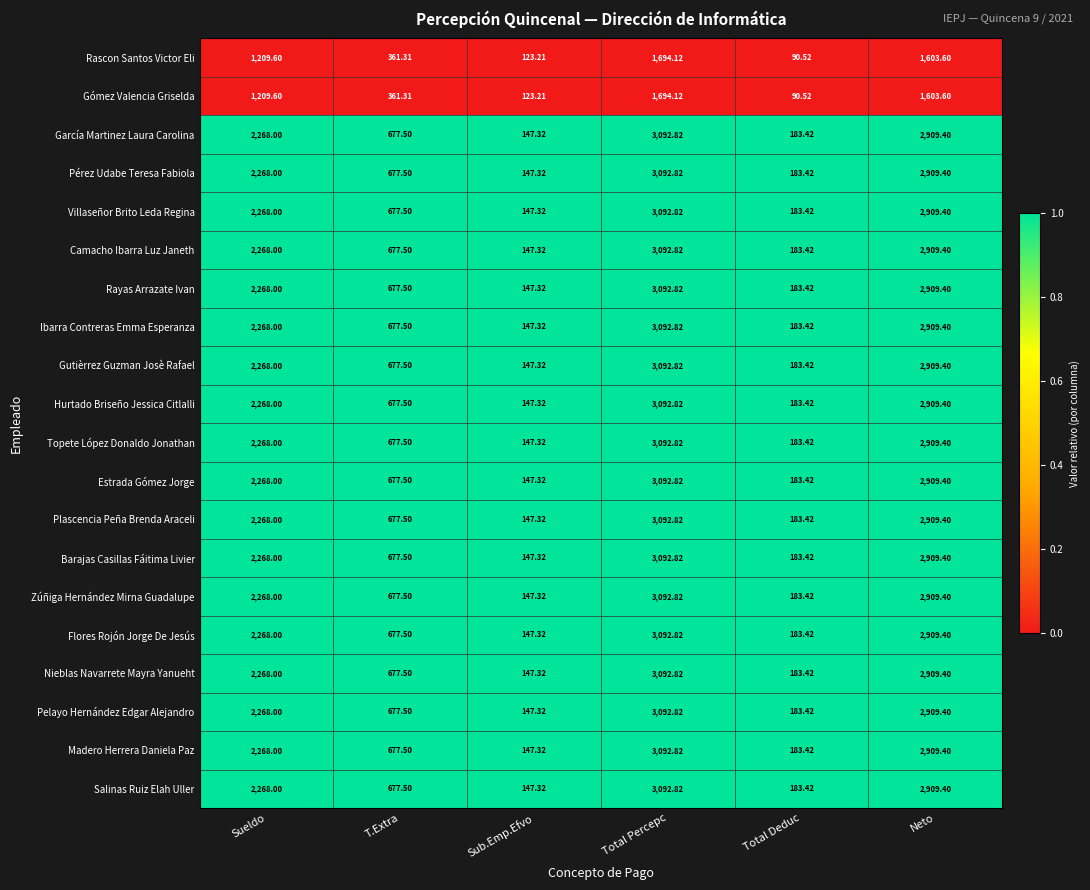

Rank the categories by Estrada Gómez Jorge value from lowest to highest.

Sub.Emp.Efvo, Total Deduc, T.Extra, Sueldo, Neto, Total Percepc